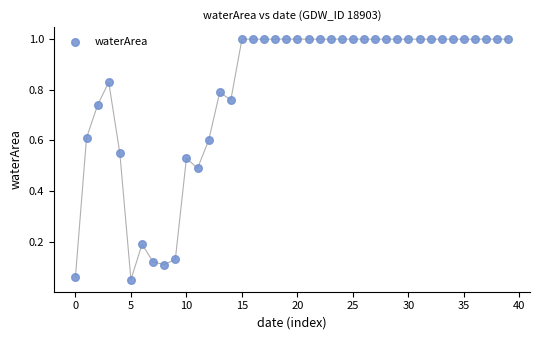

How many points are shown in the scatter plot?

40